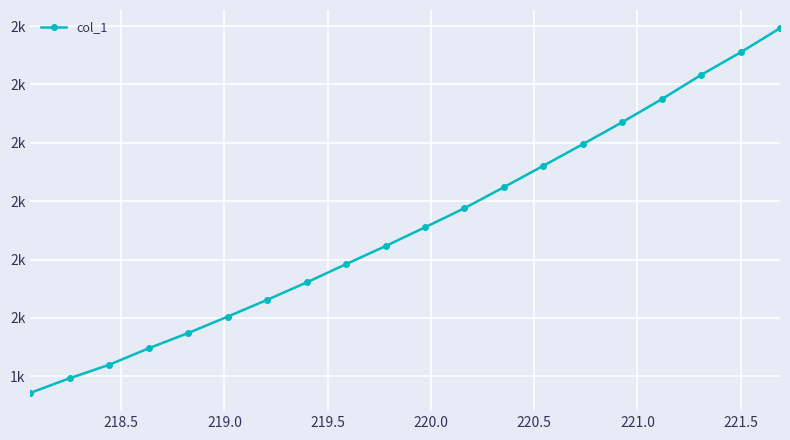

What is the average value?

1656.1